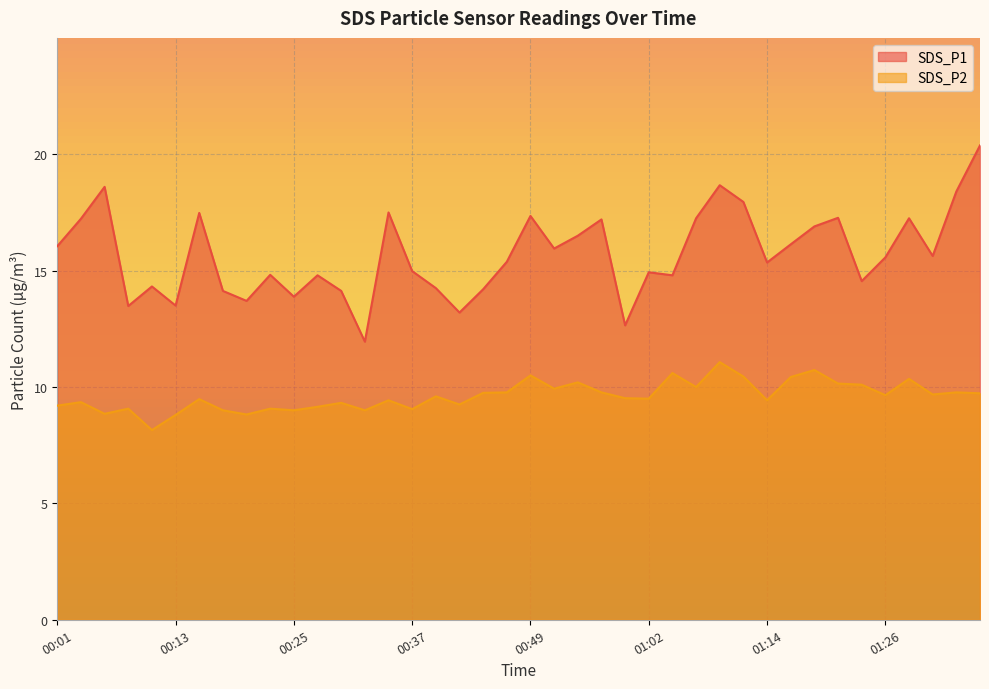

Where does the SDS_P2 series first go above 9?

00:01